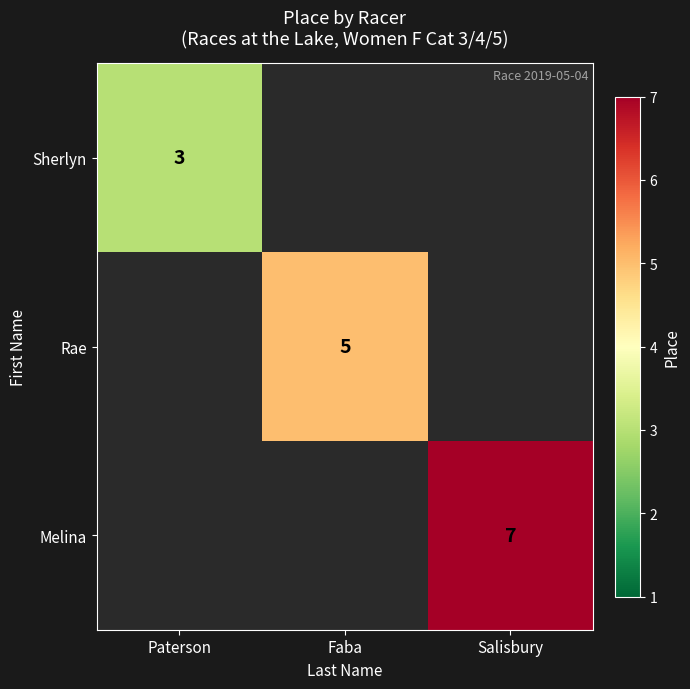

What is the maximum value shown in the chart?

7.0